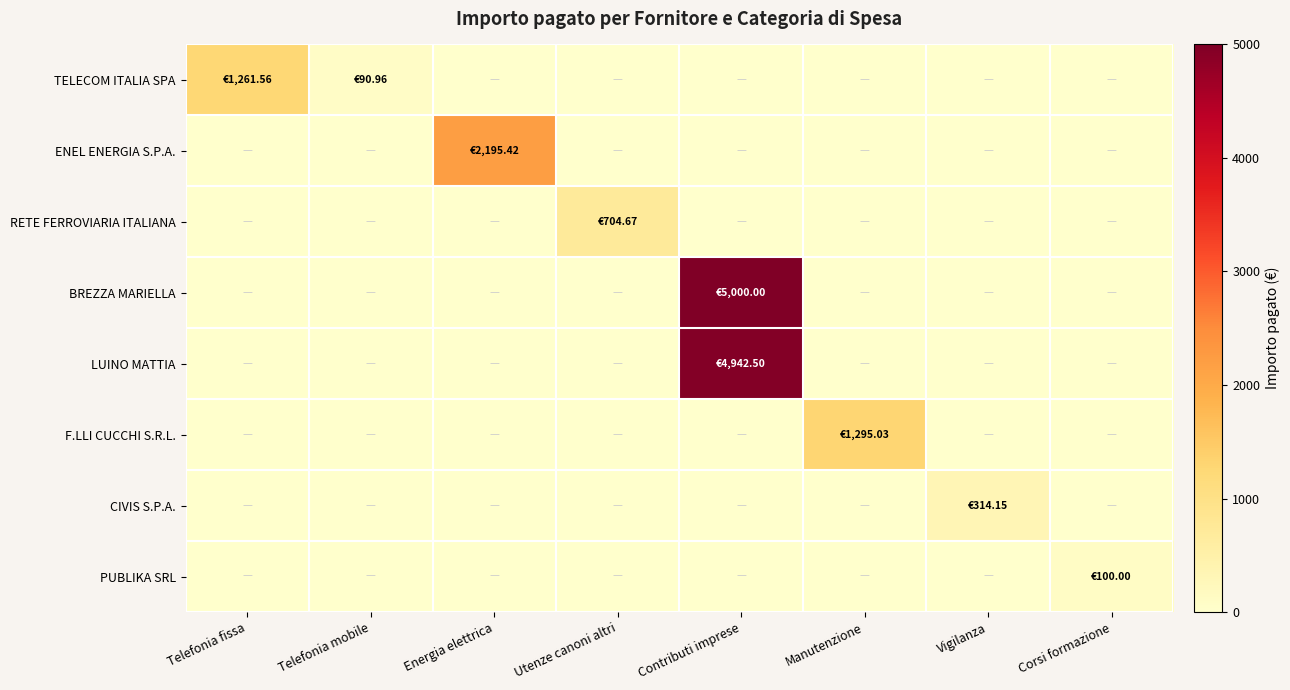

Between Utenze canoni altri and Corsi formazione, which series saw the biggest shift?

RETE FERROVIARIA ITALIANA